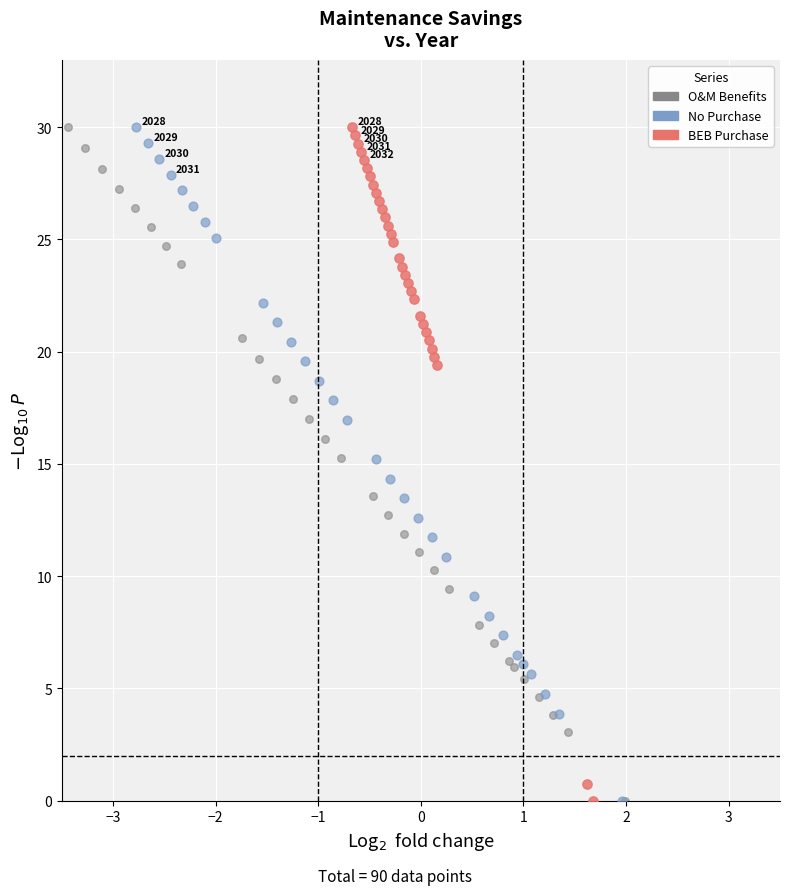

What are all the series names shown in the legend?

O&M Benefits, No Purchase, BEB Purchase